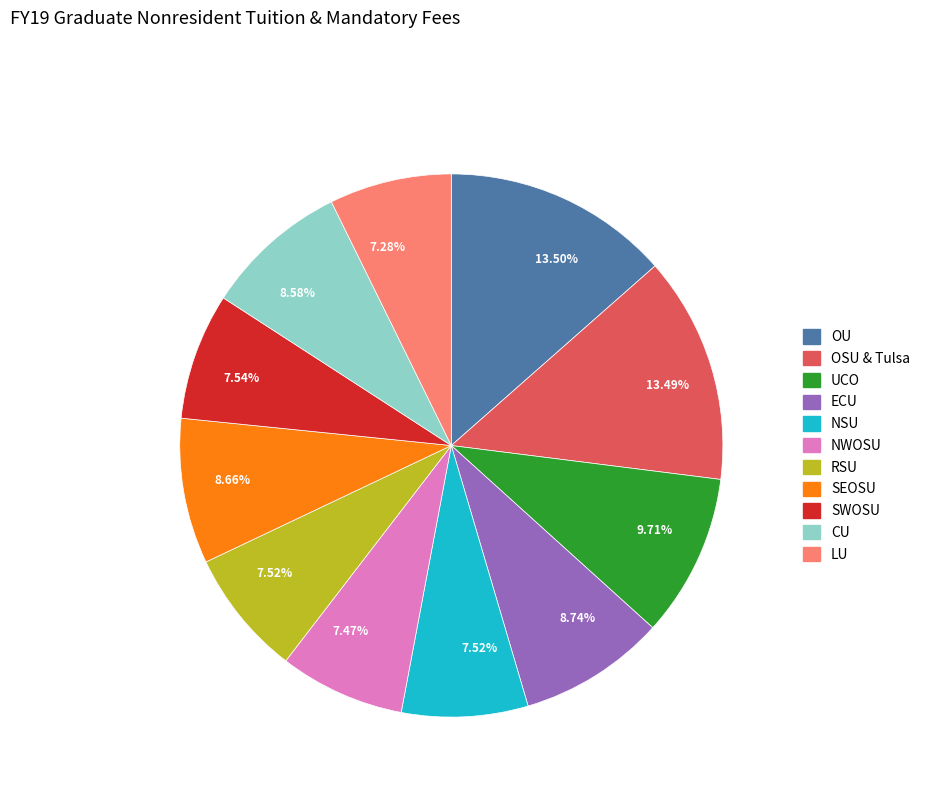

How many slices are in this pie chart?

11